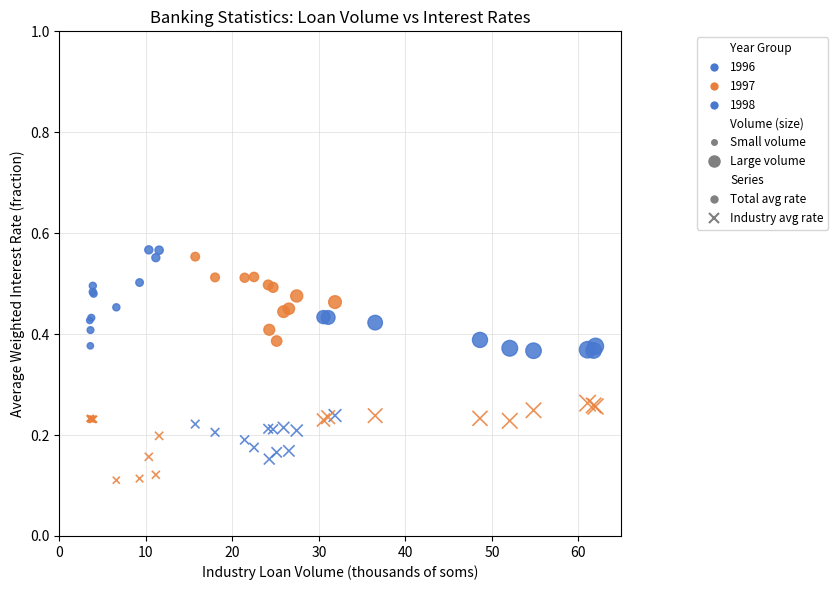

Which series reaches the maximum Y coordinate?

Total avg rate